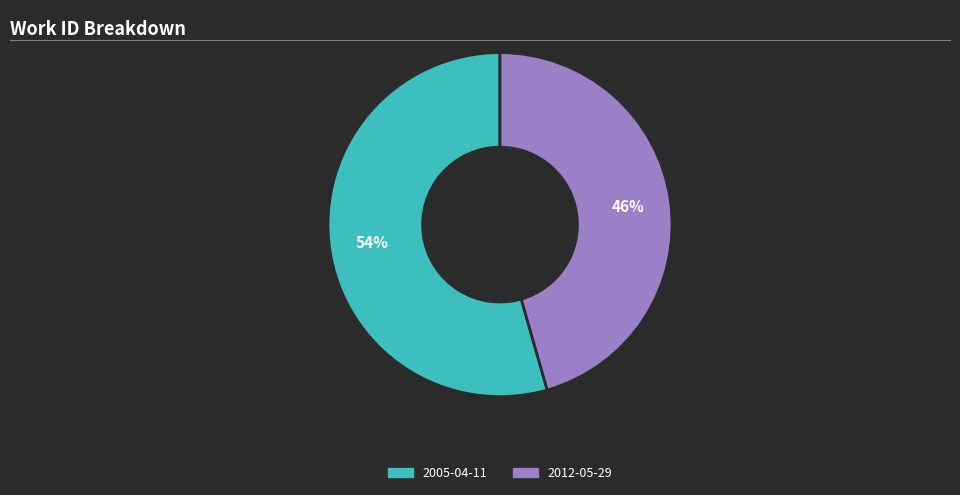

Between 2012-05-29 and 2005-04-11, which is larger?

2005-04-11